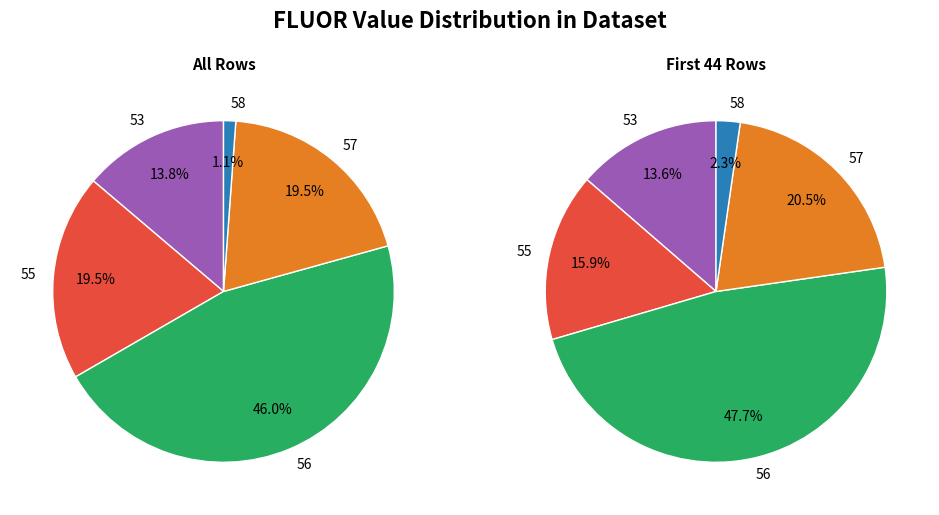

Between 53 and 57, which is larger?

57